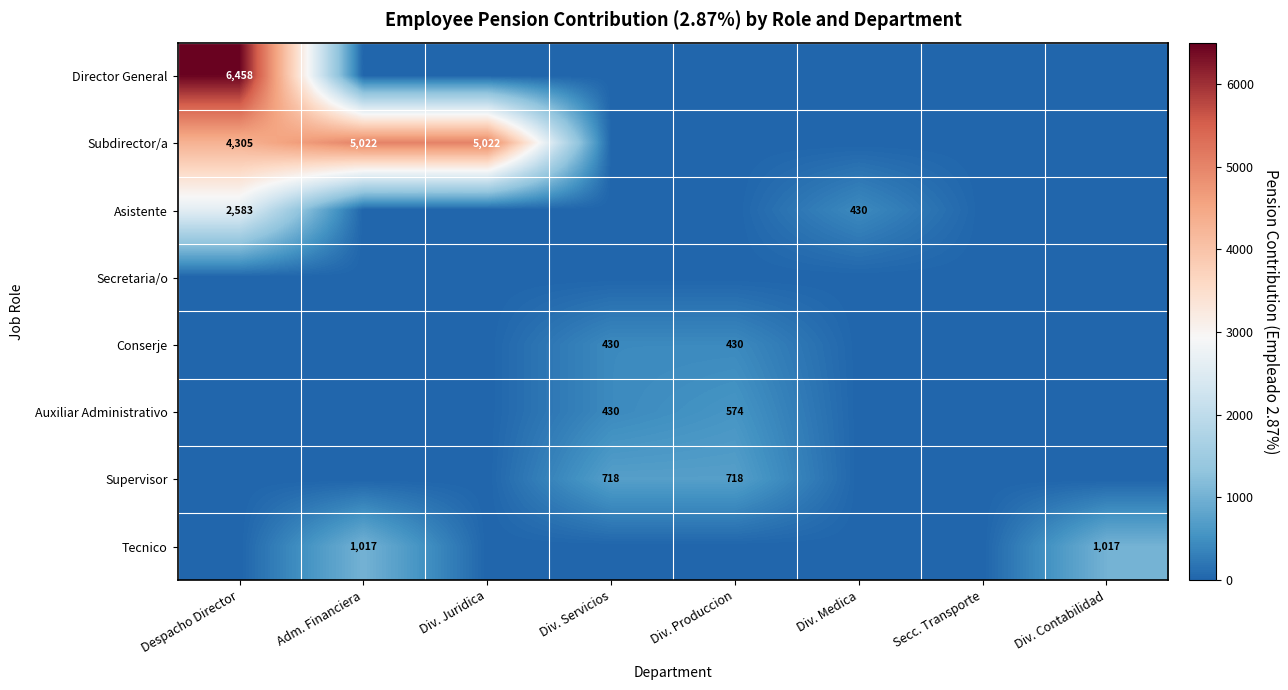

Which category has the highest value in the Conserje series?

Div. Servicios